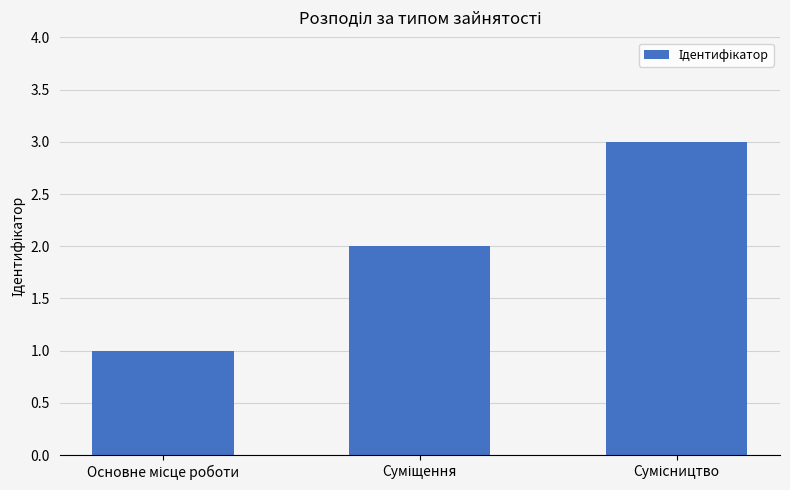

Reading left to right, extract all data points from this chart.

1	2	3